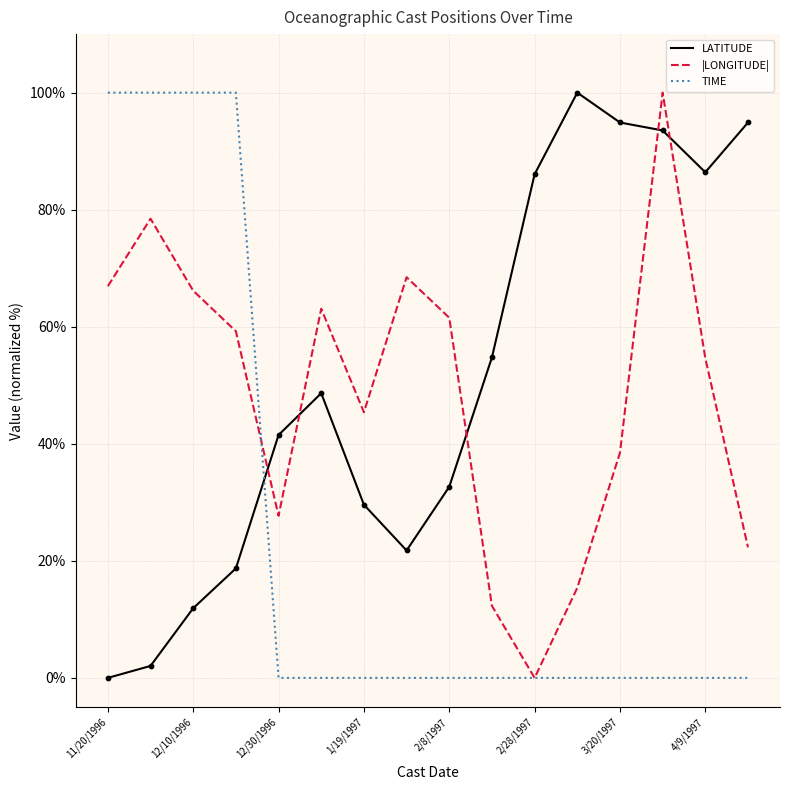

What is the maximum value shown in the chart?

100.0